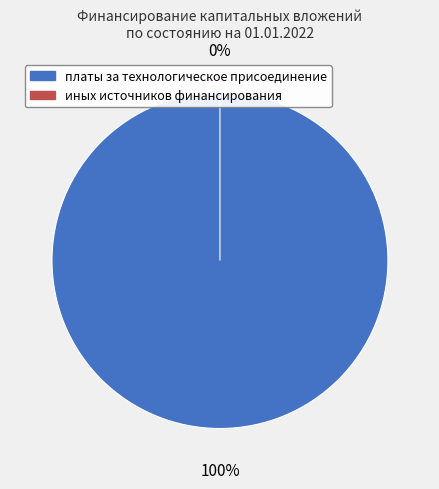

Count the number of slices in the pie.

2